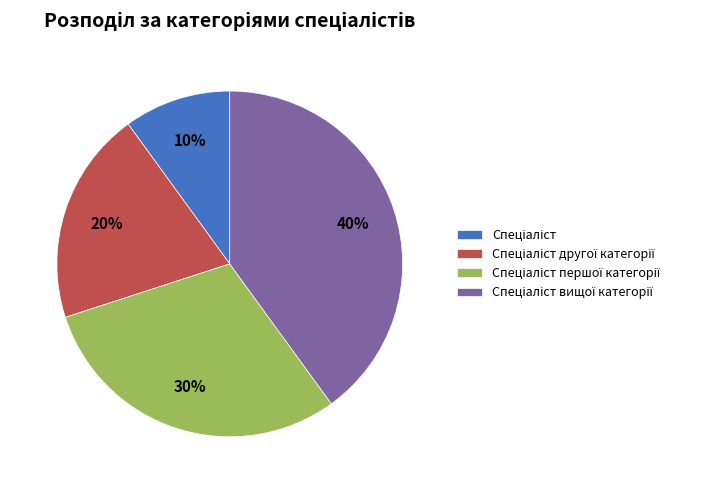

To the nearest percent, what is the average slice percentage?

25%